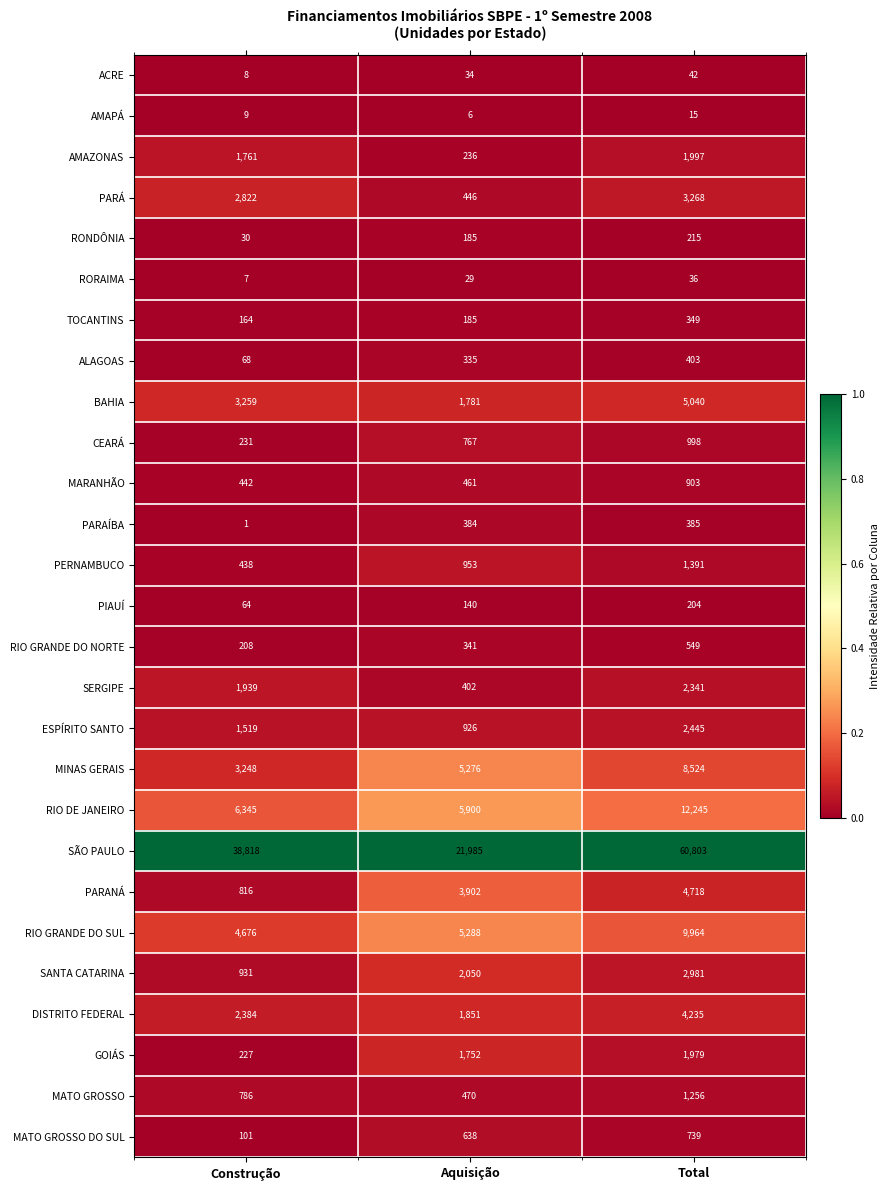

Where is BAHIA nearest to the value 3410?

Construção